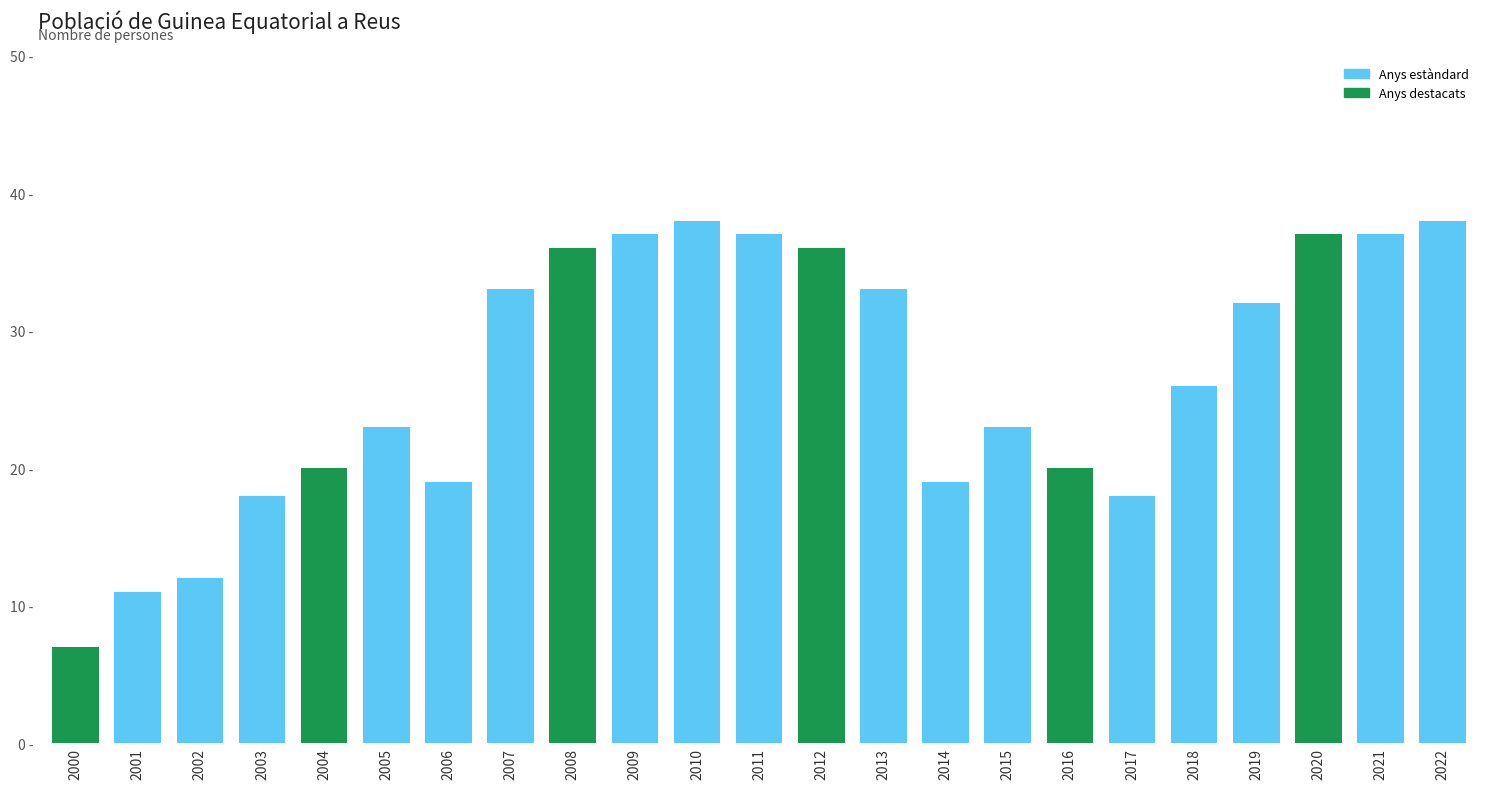

Are the bars horizontal?

No